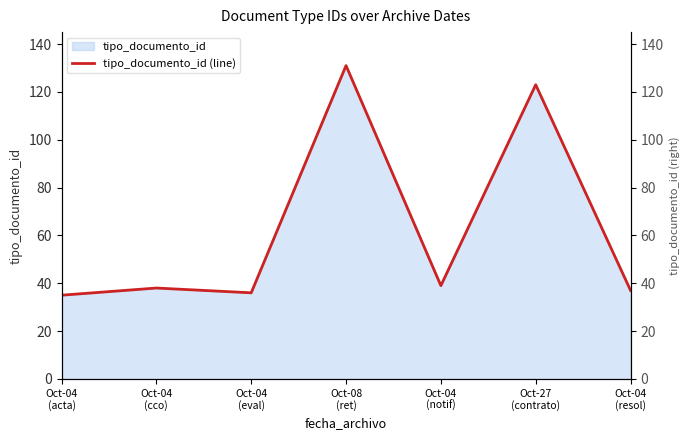

What is the ratio of the value at Oct-04
(acta) to the value at Oct-04
(cco)?

0.9